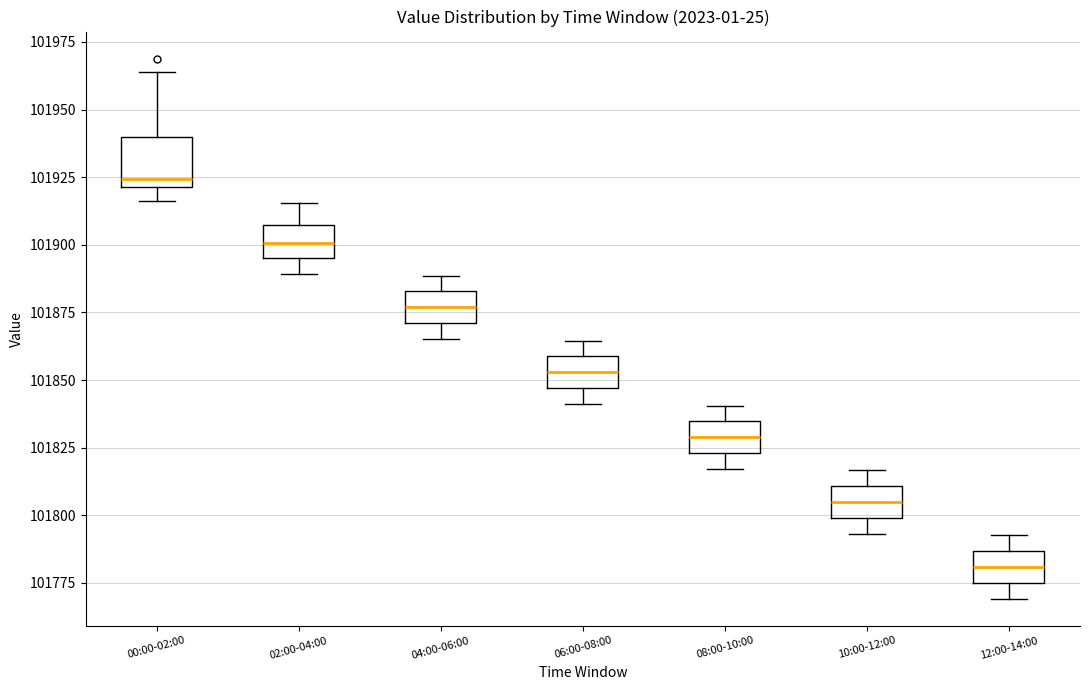

Comparing the boxes themselves (not the whiskers), which one is the tallest?

00:00-02:00